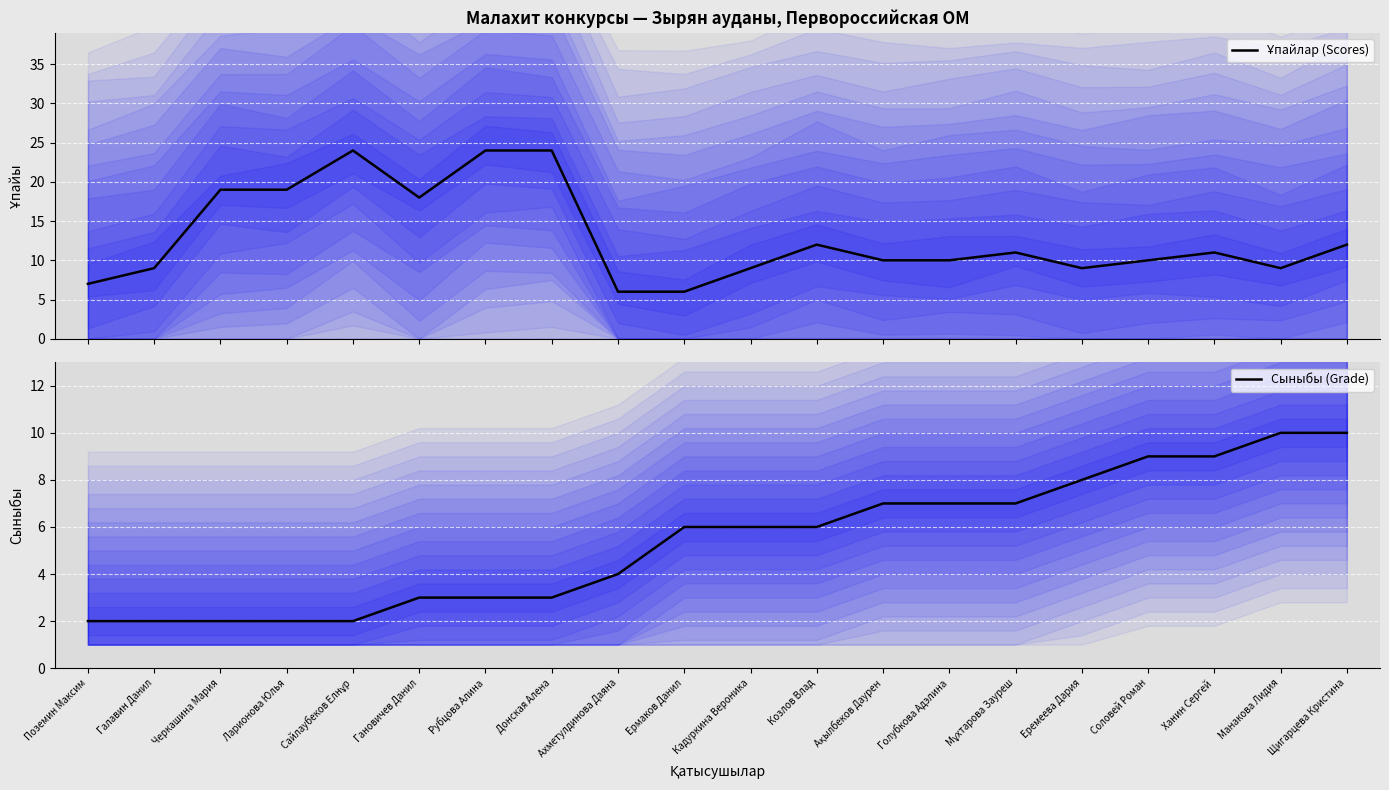

What is the total value across all series at Ақылбеков Даурен?

17